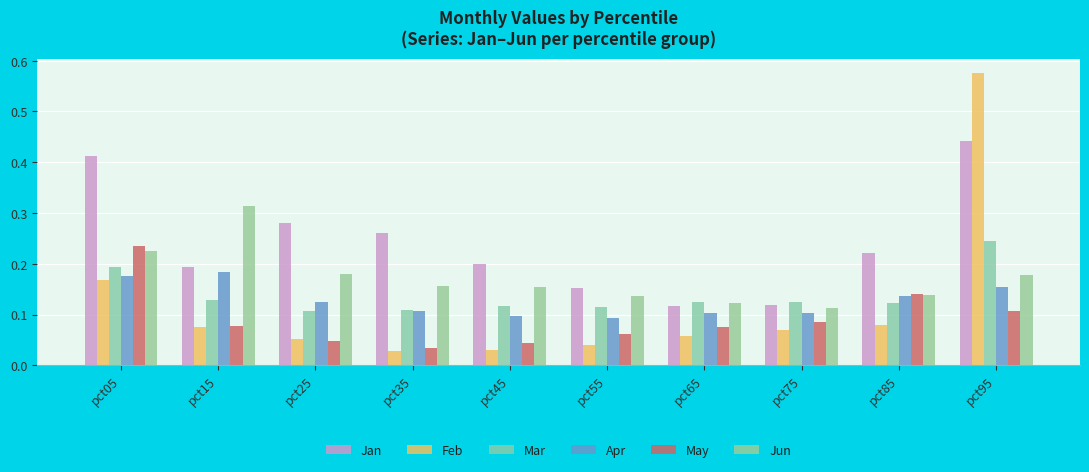

Are the bars horizontal?

No